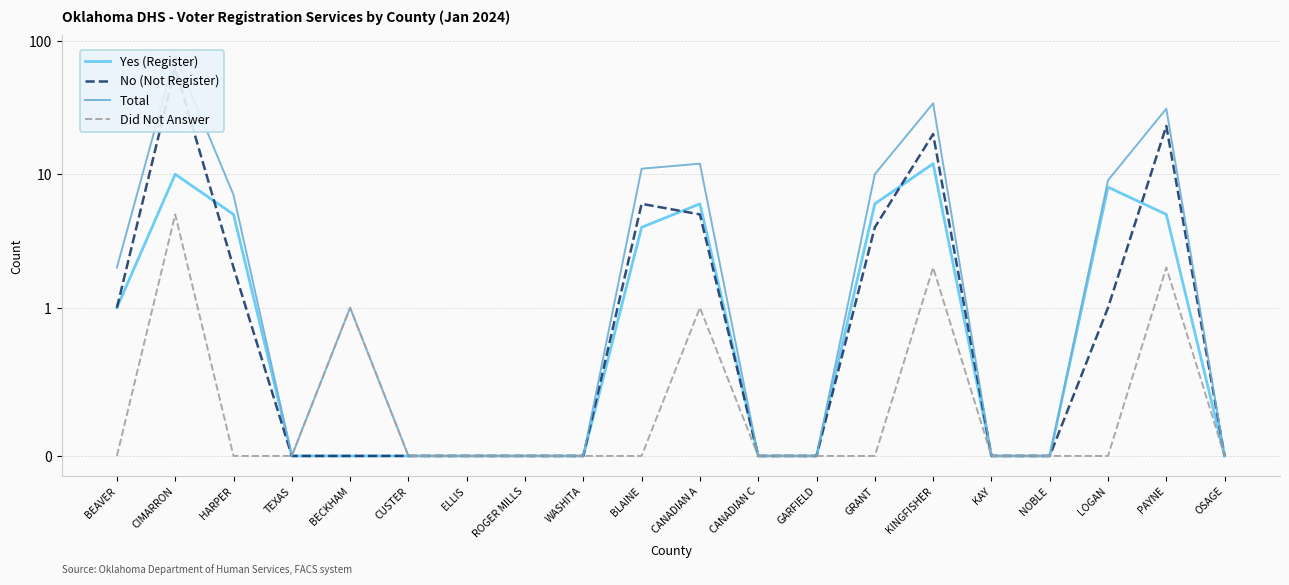

Which series has the largest range (max minus min)?

Total